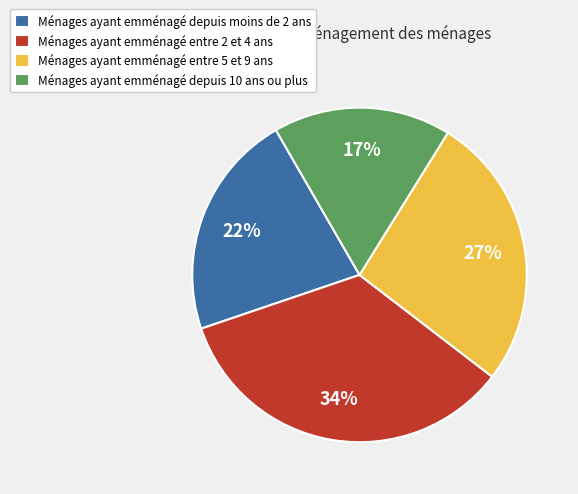

What is the ratio of the value at Ménages ayant emménagé depuis 10 ans ou plus to the value at Ménages ayant emménagé depuis moins de 2 ans?

0.8